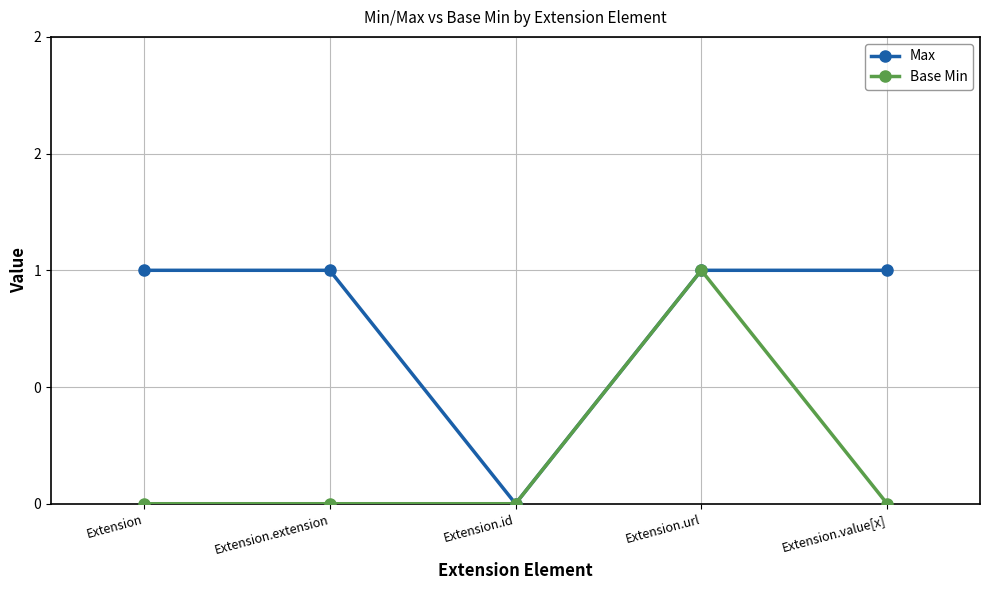

Reading left to right, what are all the values shown in this chart?

Max: Extension=1	Extension.extension=1	Extension.id=0	Extension.url=1	Extension.value[x]=1
Base Min: Extension=0	Extension.extension=0	Extension.id=0	Extension.url=1	Extension.value[x]=0